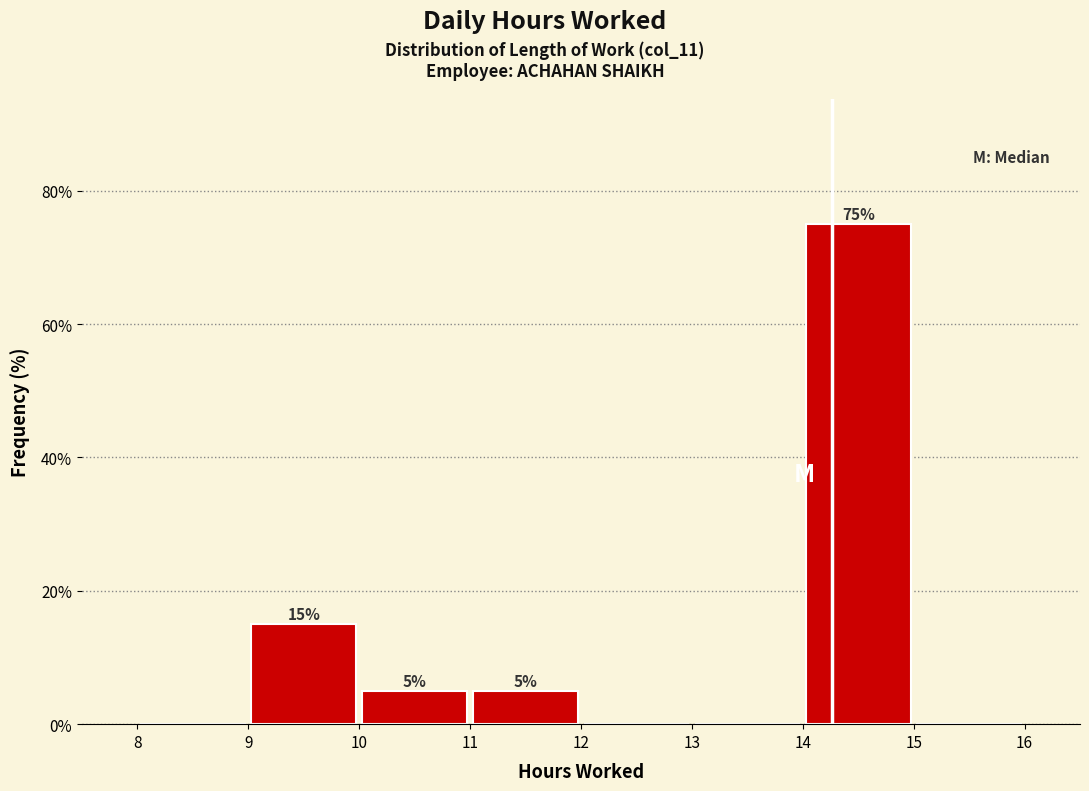

Over which range of the x-axis is the bar tallest?

14 to 15